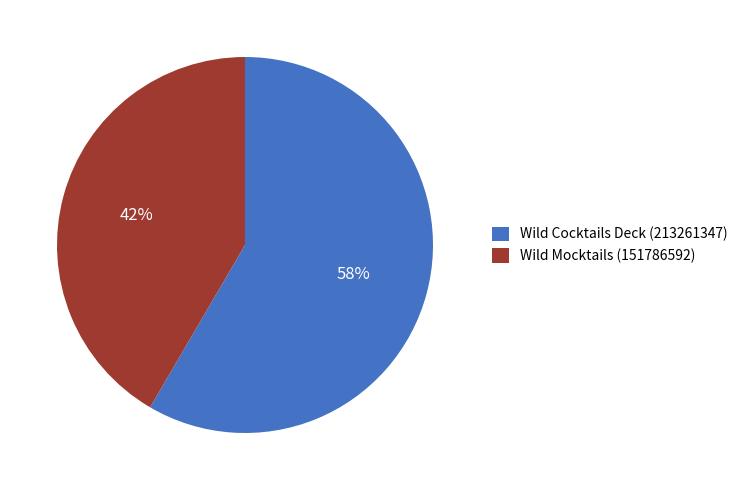

Which slice is the smallest?

Wild Mocktails (151786592)